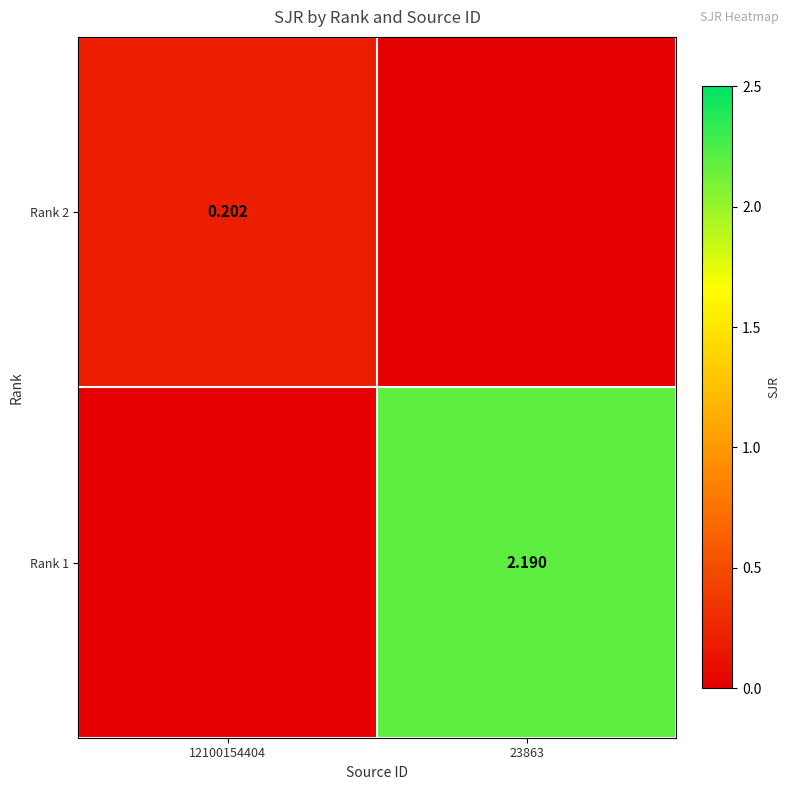

Rank the series by their average value, from highest to lowest.

Rank 1, Rank 2